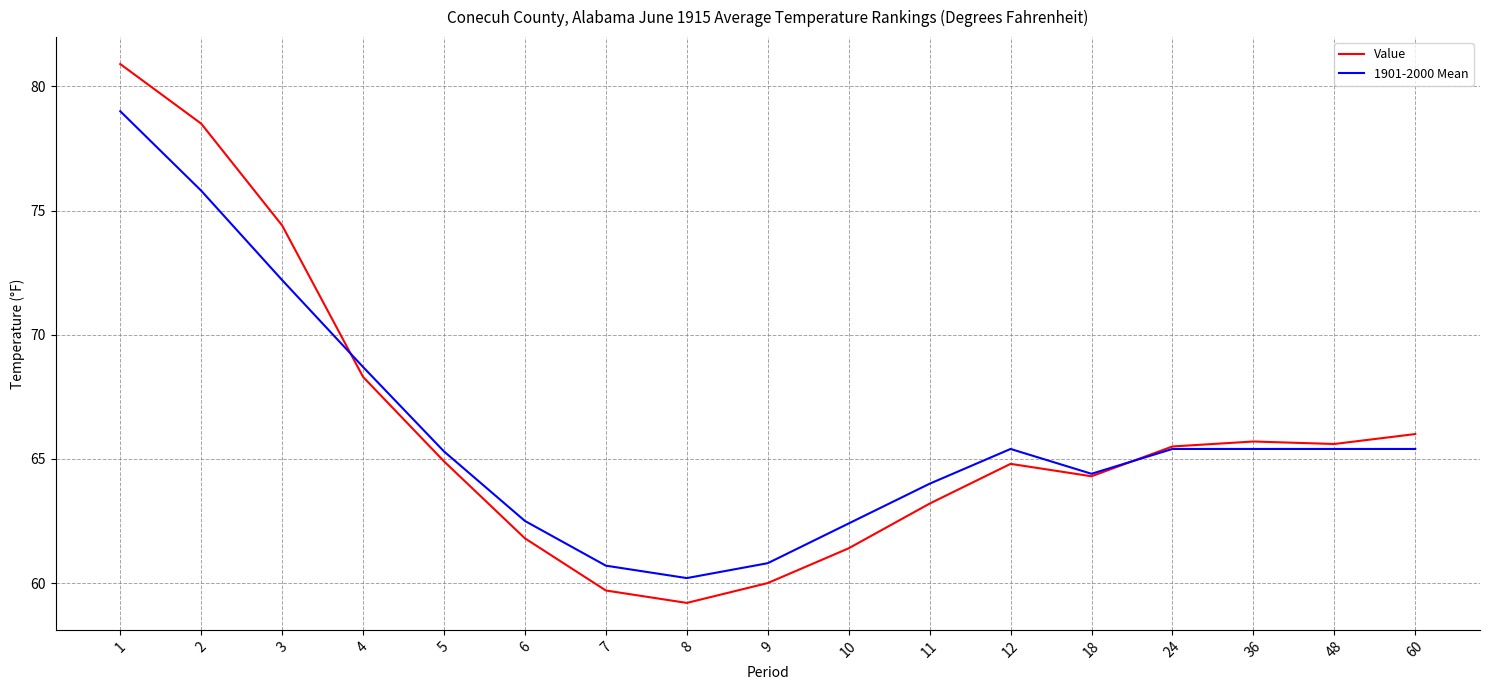

What is the total value across all series at 60?

131.4